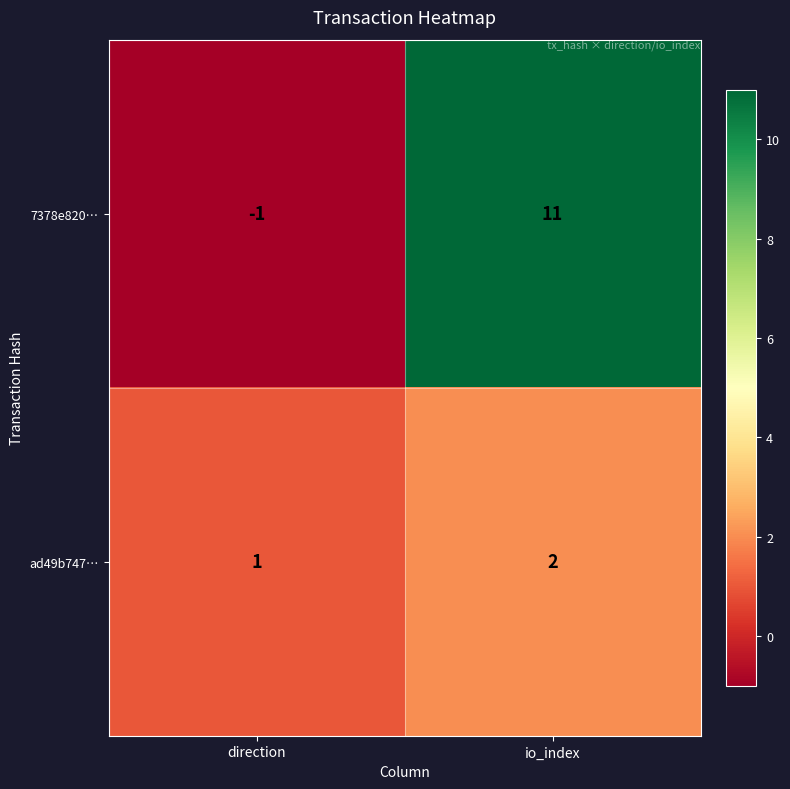

Which series changed the most between direction and io_index?

7378e820…